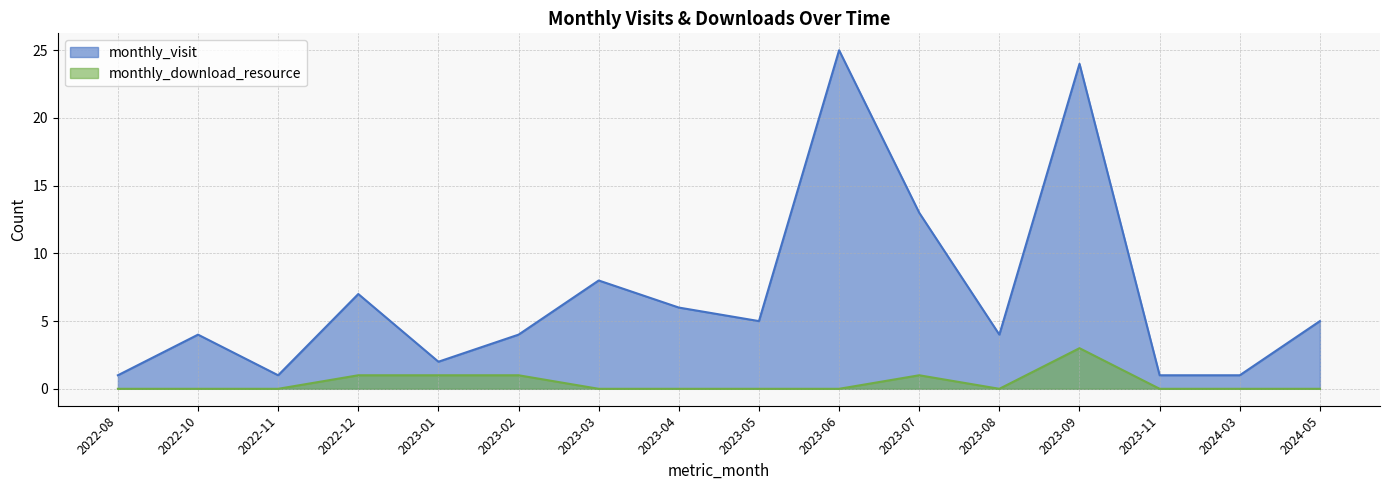

What is the difference between the second highest and second lowest values in the monthly_visit series?

23